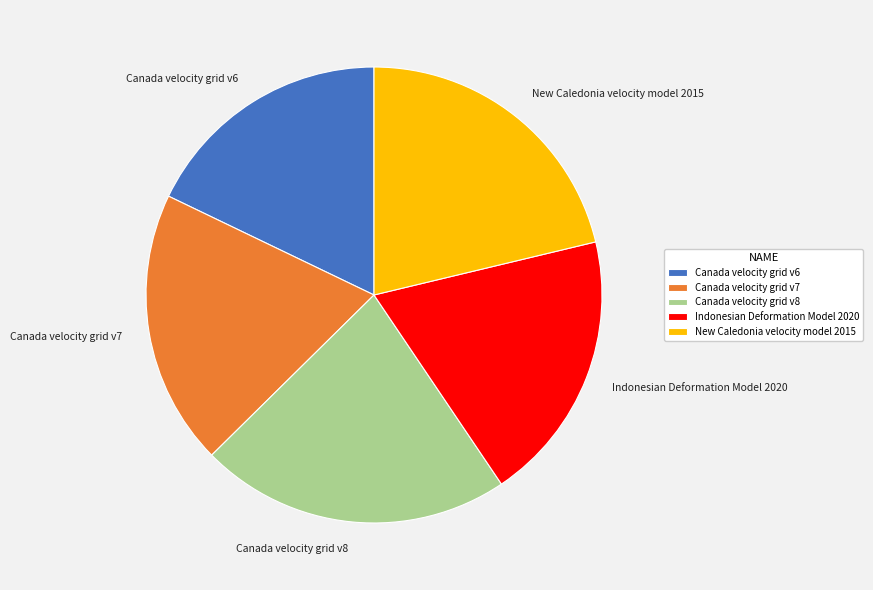

The Canada velocity grid v7 slice represents 20% of the pie. True or false?

True